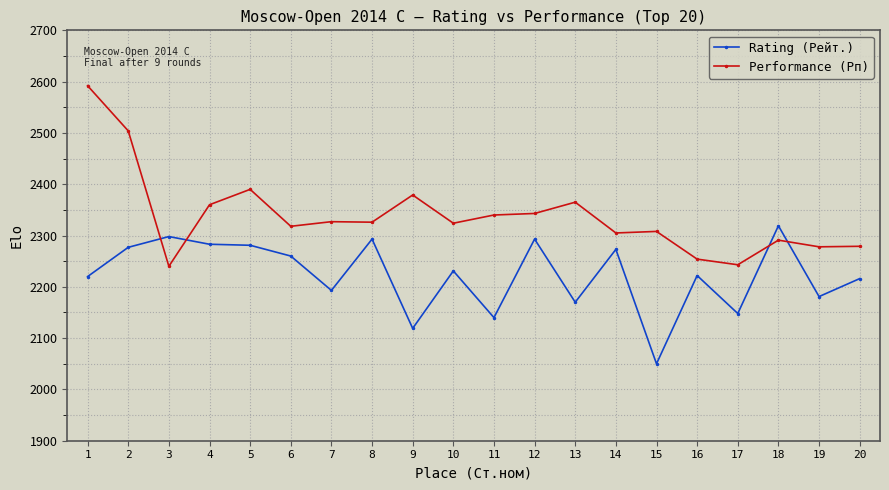

At which label does Rating (Рейт.) first exceed 2231?

2